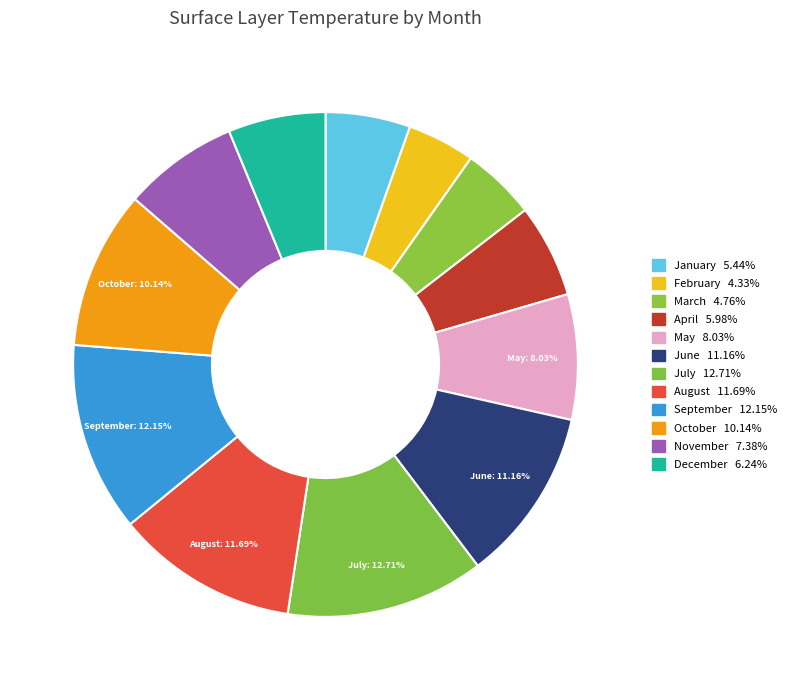

Does November represent more than half of the total?

No